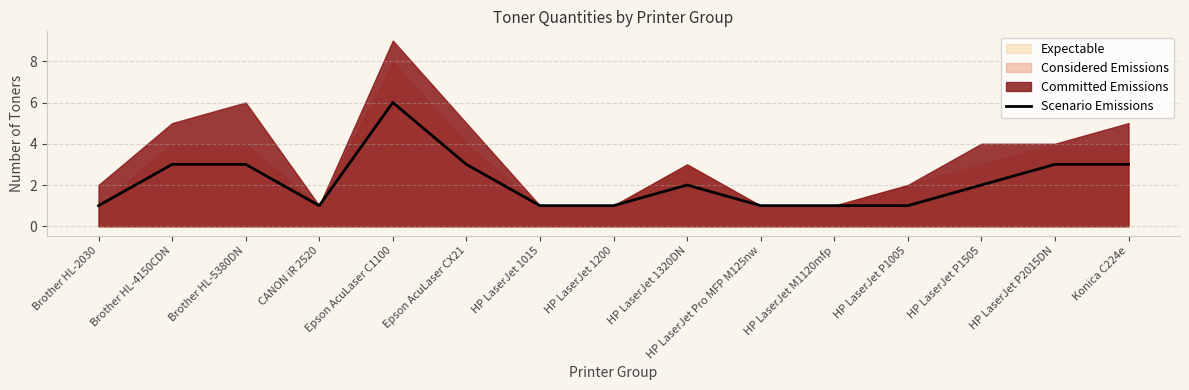

What position from the right is HP LaserJet M1120mfp?

5